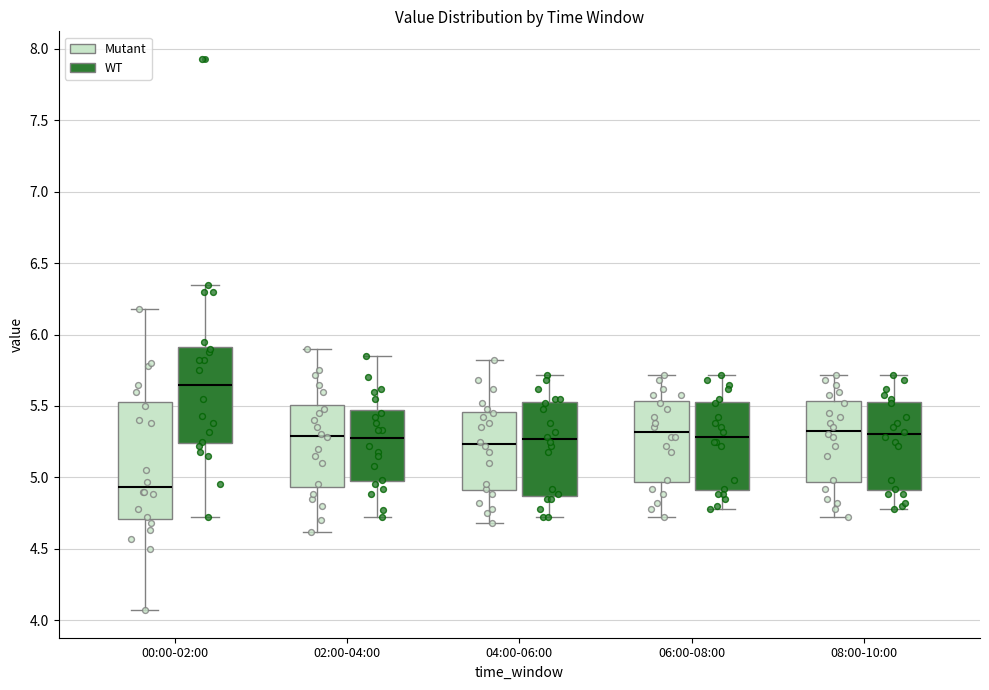

Reading left to right, read every box against the y-axis: the position of its median line, the range the box covers, and the ends of its whiskers. The values are not printed on the chart, so give them approximately, as read against the axis.

00:00-02:00 (Mutant): median 4.95, box 4.70 to 5.55, whiskers 4.05 to 6.20
00:00-02:00 (WT): median 5.65, box 5.25 to 5.90, whiskers 4.70 to 6.35
02:00-04:00 (Mutant): median 5.30, box 4.95 to 5.50, whiskers 4.60 to 5.90
02:00-04:00 (WT): median 5.30, box 4.95 to 5.50, whiskers 4.70 to 5.85
04:00-06:00 (Mutant): median 5.25, box 4.90 to 5.45, whiskers 4.70 to 5.80
04:00-06:00 (WT): median 5.25, box 4.85 to 5.55, whiskers 4.70 to 5.70
06:00-08:00 (Mutant): median 5.30, box 4.95 to 5.55, whiskers 4.70 to 5.70
06:00-08:00 (WT): median 5.30, box 4.90 to 5.55, whiskers 4.80 to 5.70
08:00-10:00 (Mutant): median 5.35, box 4.95 to 5.55, whiskers 4.70 to 5.70
08:00-10:00 (WT): median 5.30, box 4.90 to 5.55, whiskers 4.80 to 5.70